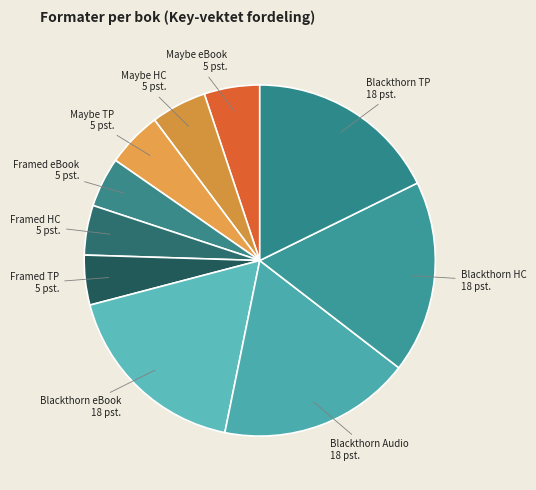

Does Maybe TP account for over 50% of the chart?

No